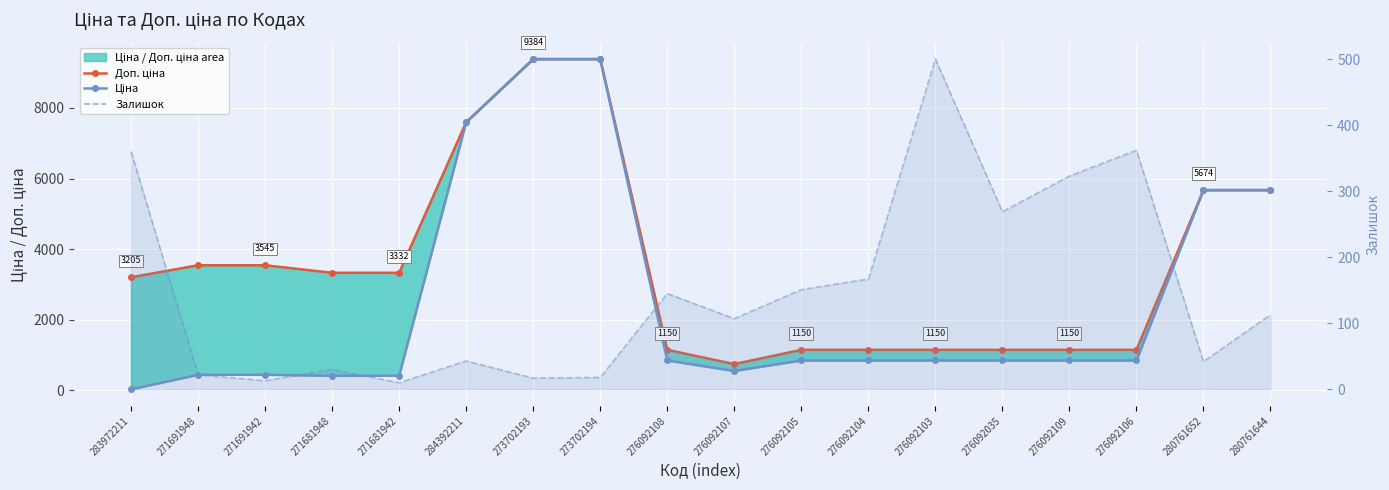

What are all the series names shown in the legend?

Доп. ціна, Ціна, Залишок